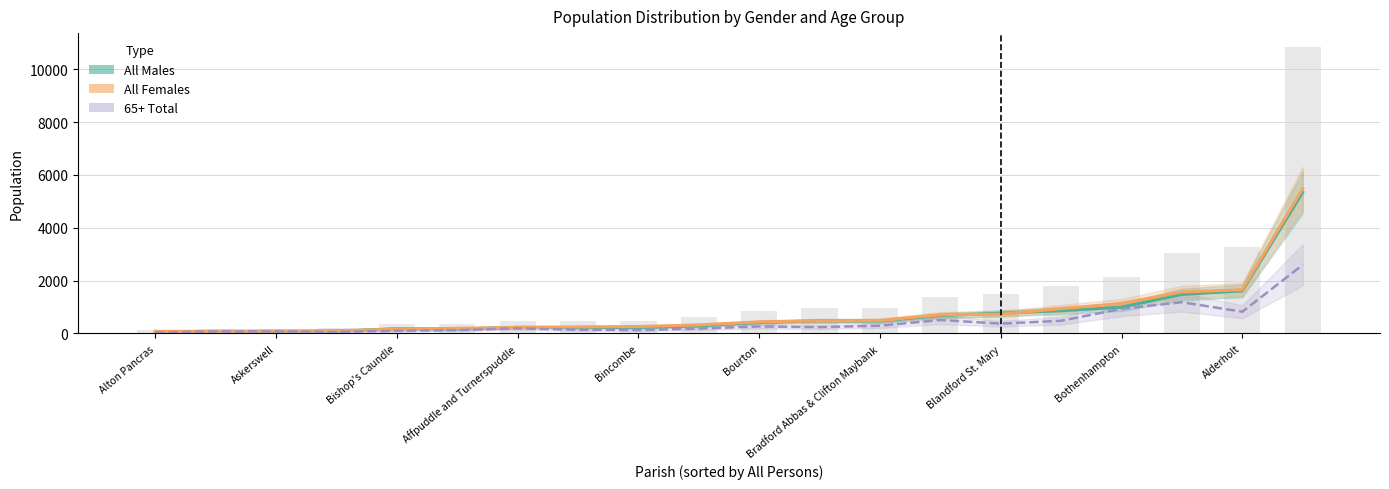

What is the sum of all 65+ Total values?

8788